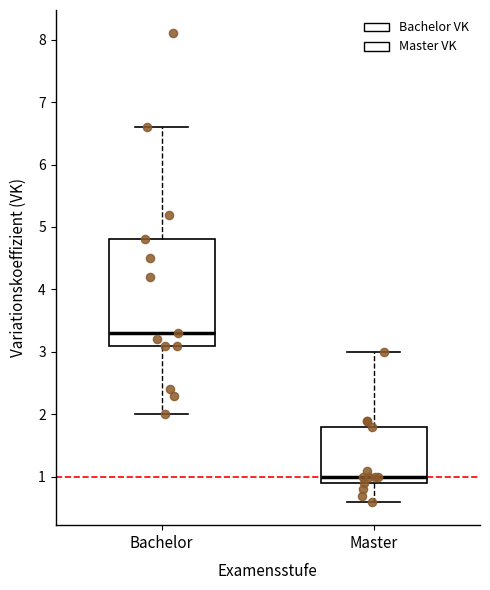

Comparing the boxes themselves (not the whiskers), which one is the tallest?

Bachelor